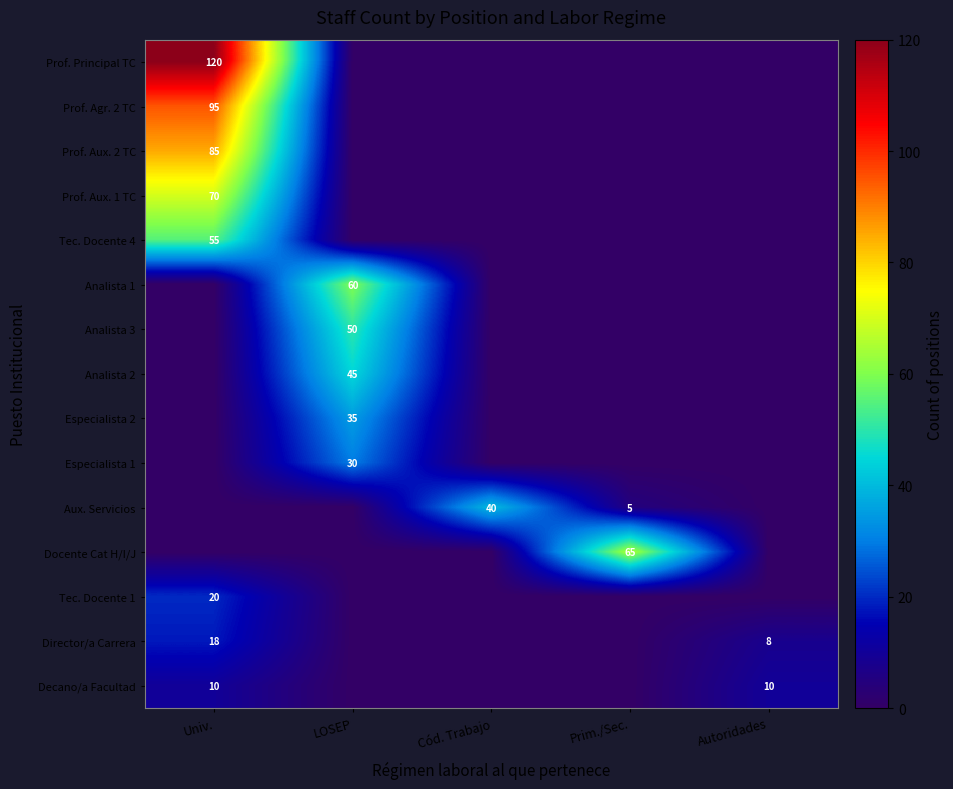

The Analista 3 series shows 50 at LOSEP. True or false?

True